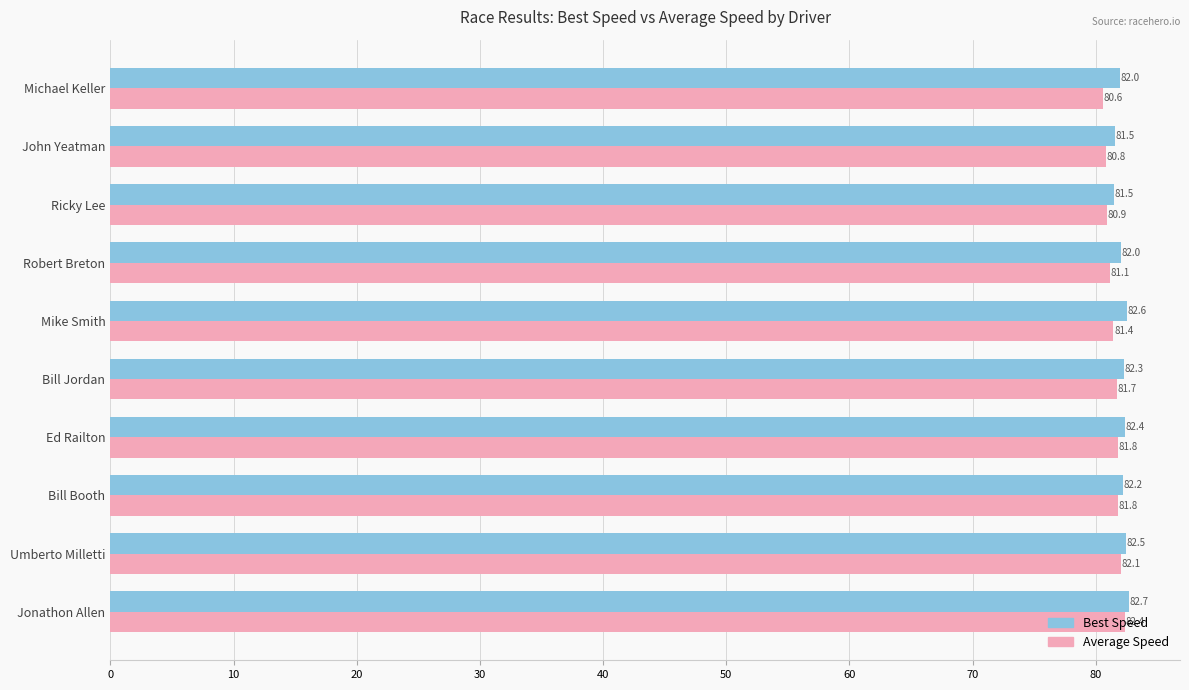

The value of Average Speed at Jonathon Allen is 27.9. True or false?

False